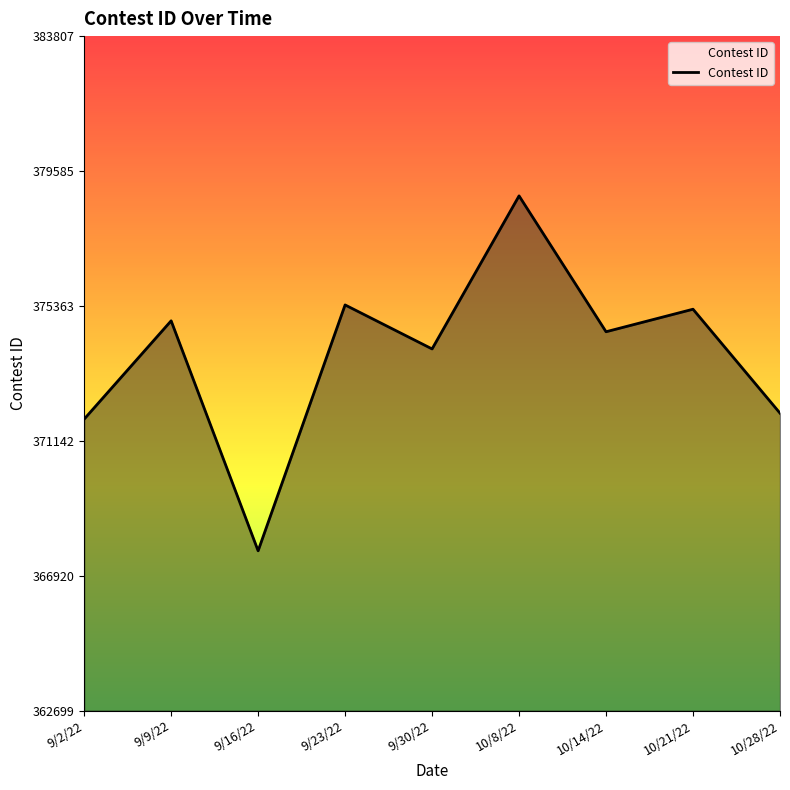

Where is the data nearest to the value 373253?

9/30/22